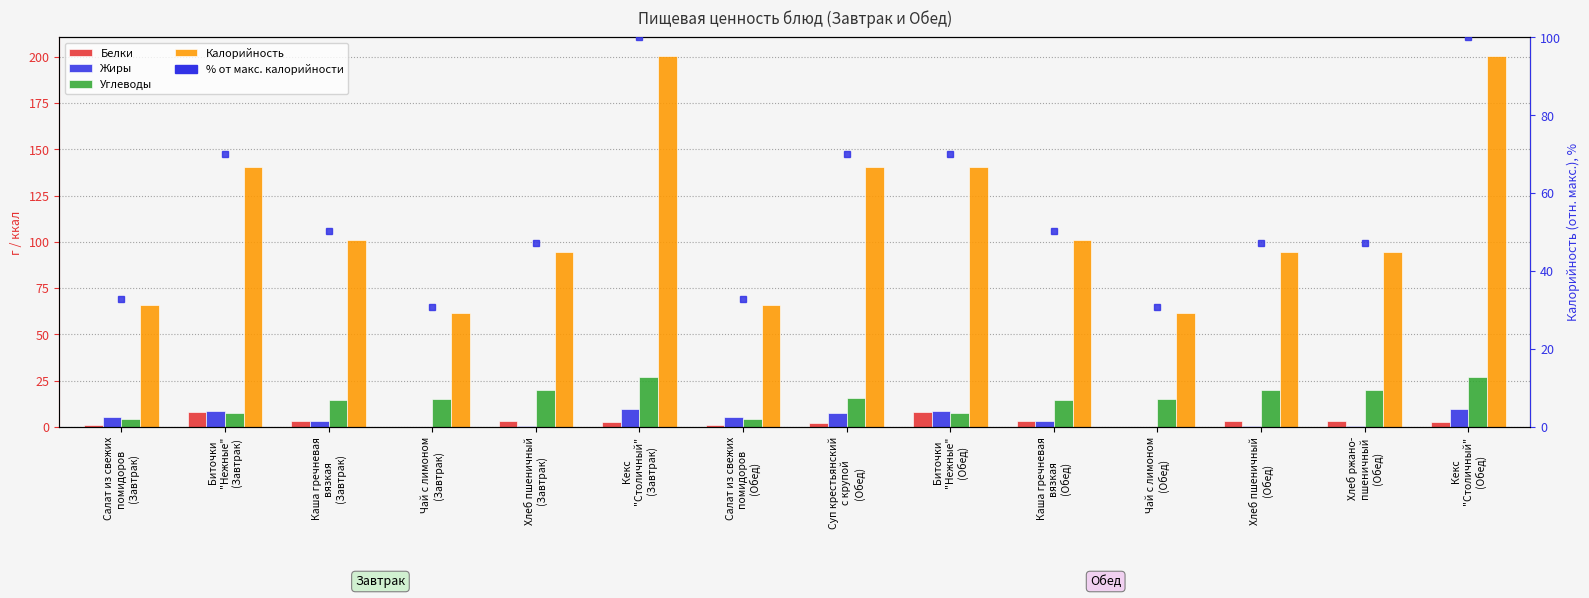

List the labels in order of Белки value, smallest first.

Чай с лимоном
(Завтрак), Чай с лимоном
(Обед), Салат из свежих
помидоров
(Завтрак), Салат из свежих
помидоров
(Обед), Суп крестьянский
с крупой
(Обед), Кекс
"Столичный"
(Завтрак), Кекс
"Столичный"
(Обед), Каша гречневая
вязкая
(Завтрак), Хлеб пшеничный
(Завтрак), Каша гречневая
вязкая
(Обед), Хлеб пшеничный
(Обед), Хлеб ржано-
пшеничный
(Обед), Биточки
"Нежные"
(Завтрак), Биточки
"Нежные"
(Обед)